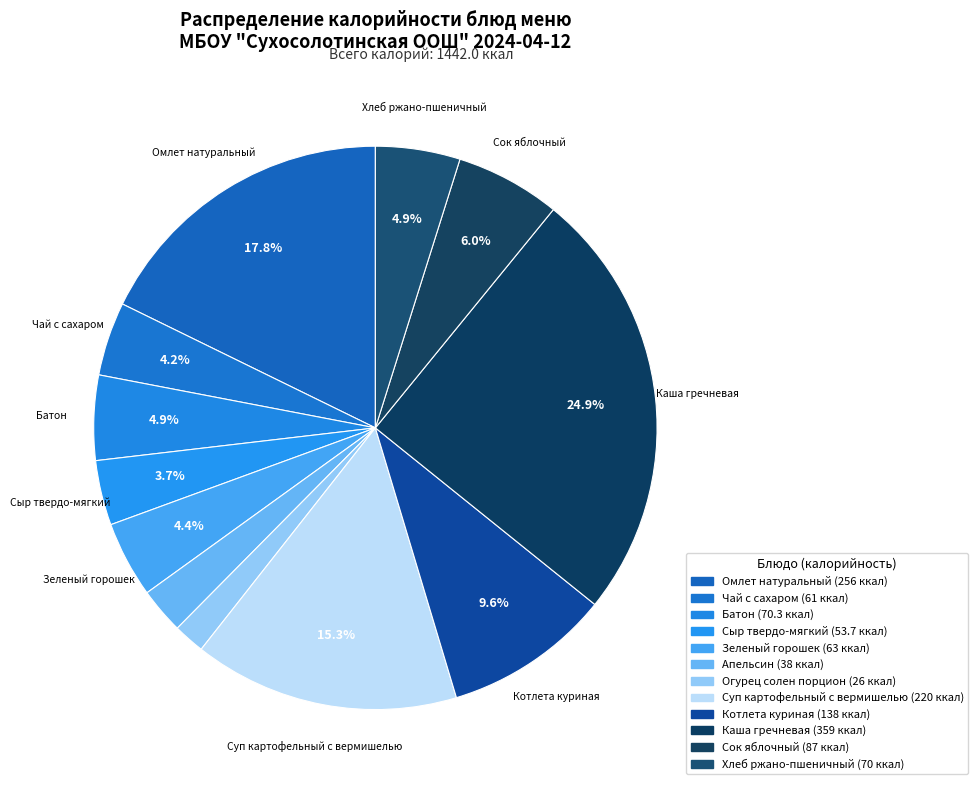

Approximately how many times larger is the value at Хлеб ржано-пшеничный compared to Сыр твердо-мягкий?

1.3